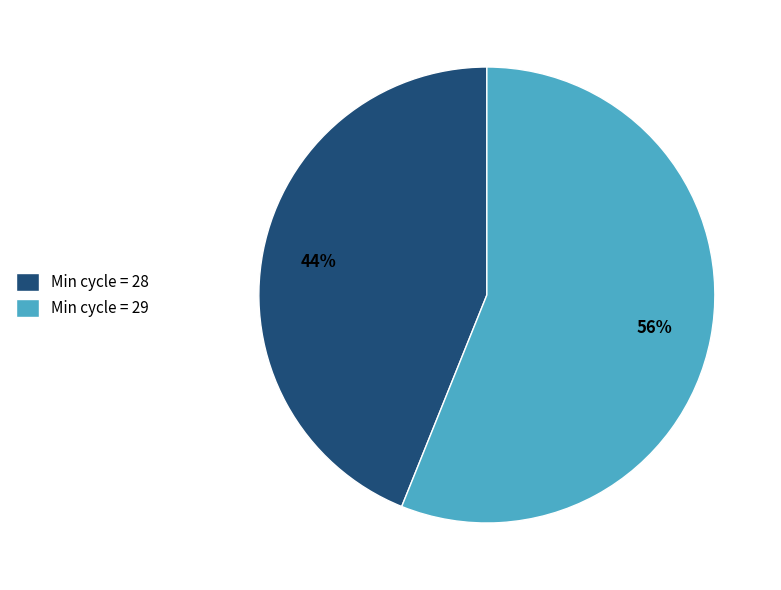

Combined, do Min cycle = 29 and Min cycle = 28 account for over 50%?

Yes